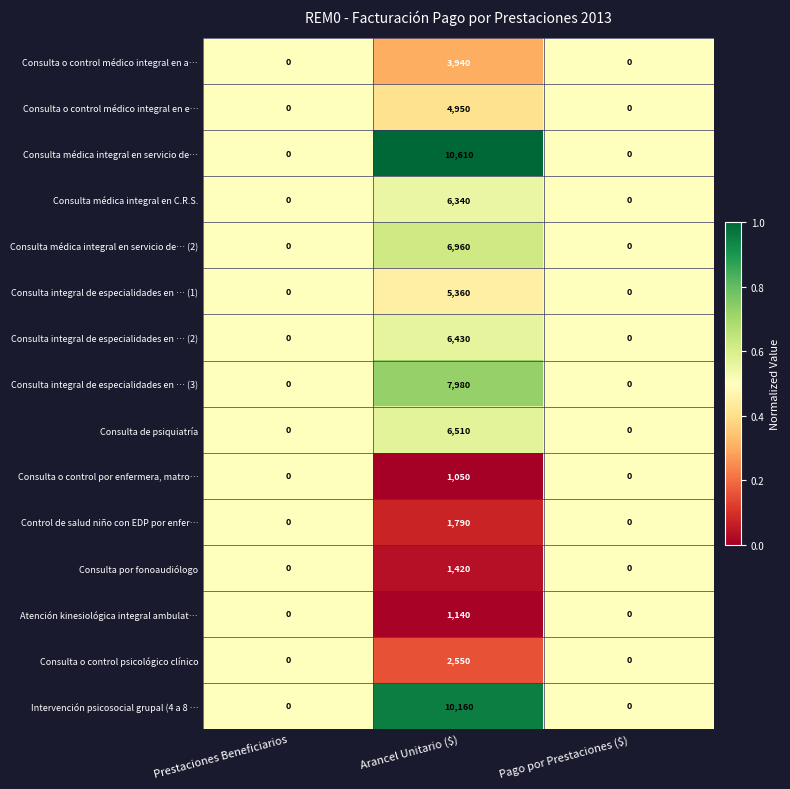

What is the average value of the Intervención psicosocial grupal (4 a 8 … series?

3387